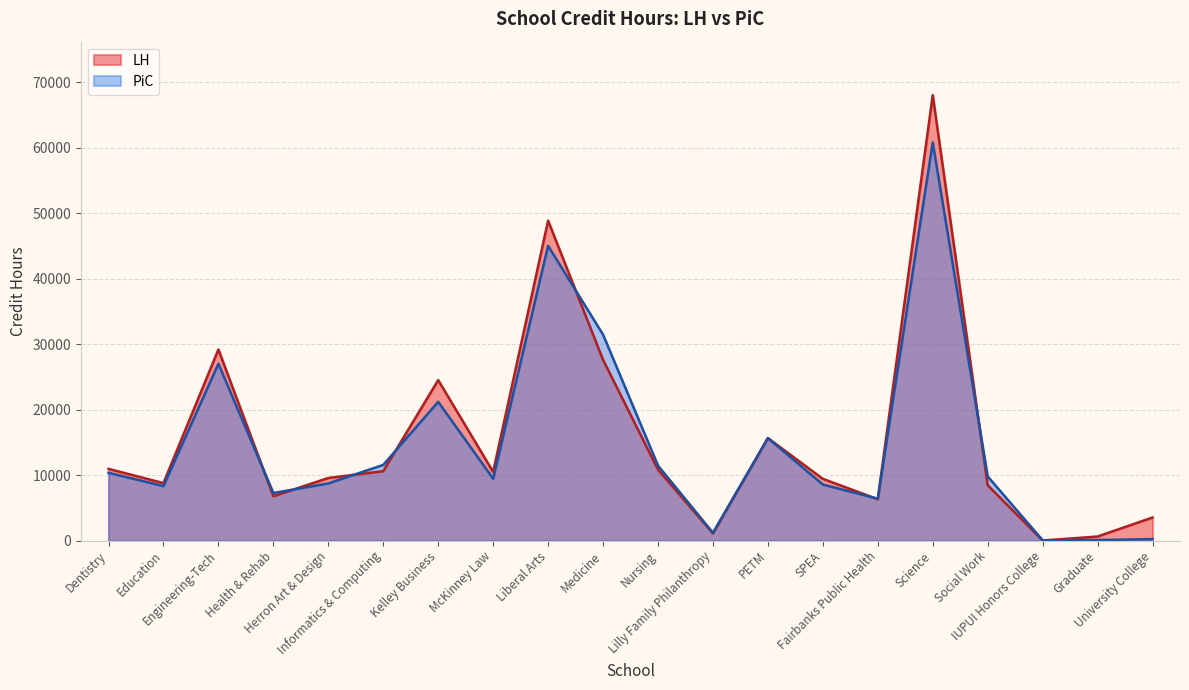

Between which two adjacent categories do LH and PiC first intersect?

Engineering-Tech and Health & Rehab